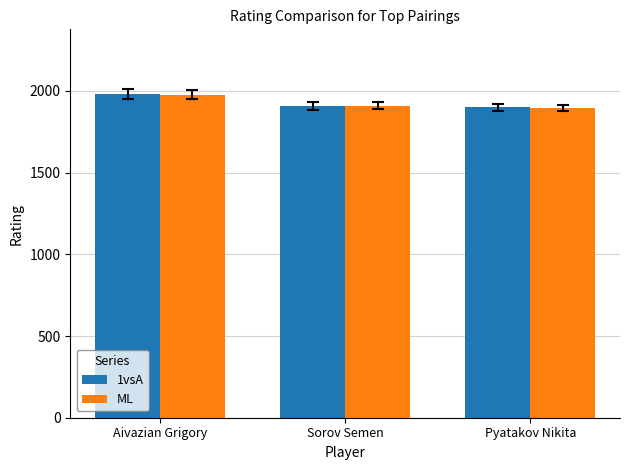

At which category is the sum across all series the highest?

Aivazian Grigory